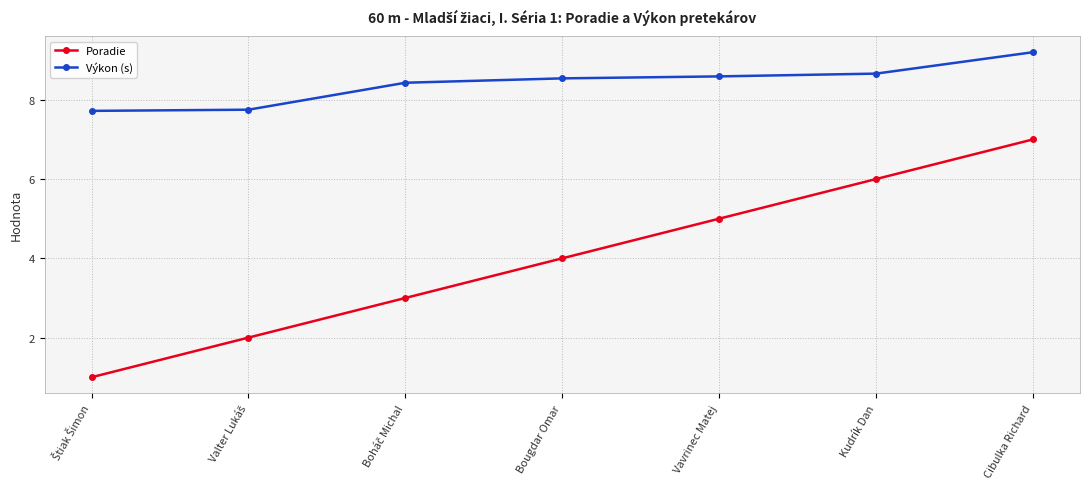

What is the difference between the maximum and minimum values in the Výkon (s) series?

1.5